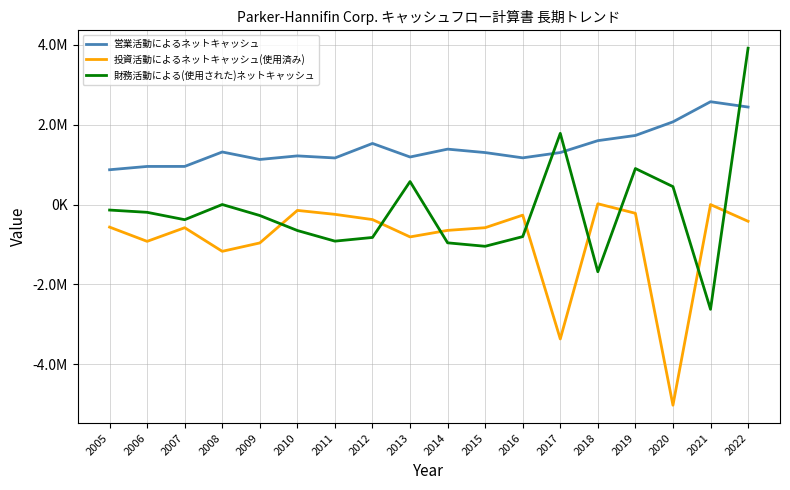

What are all the series names shown in the legend?

営業活動によるネットキャッシュ, 投資活動によるネットキャッシュ(使用済み), 財務活動による(使用された)ネットキャッシュ